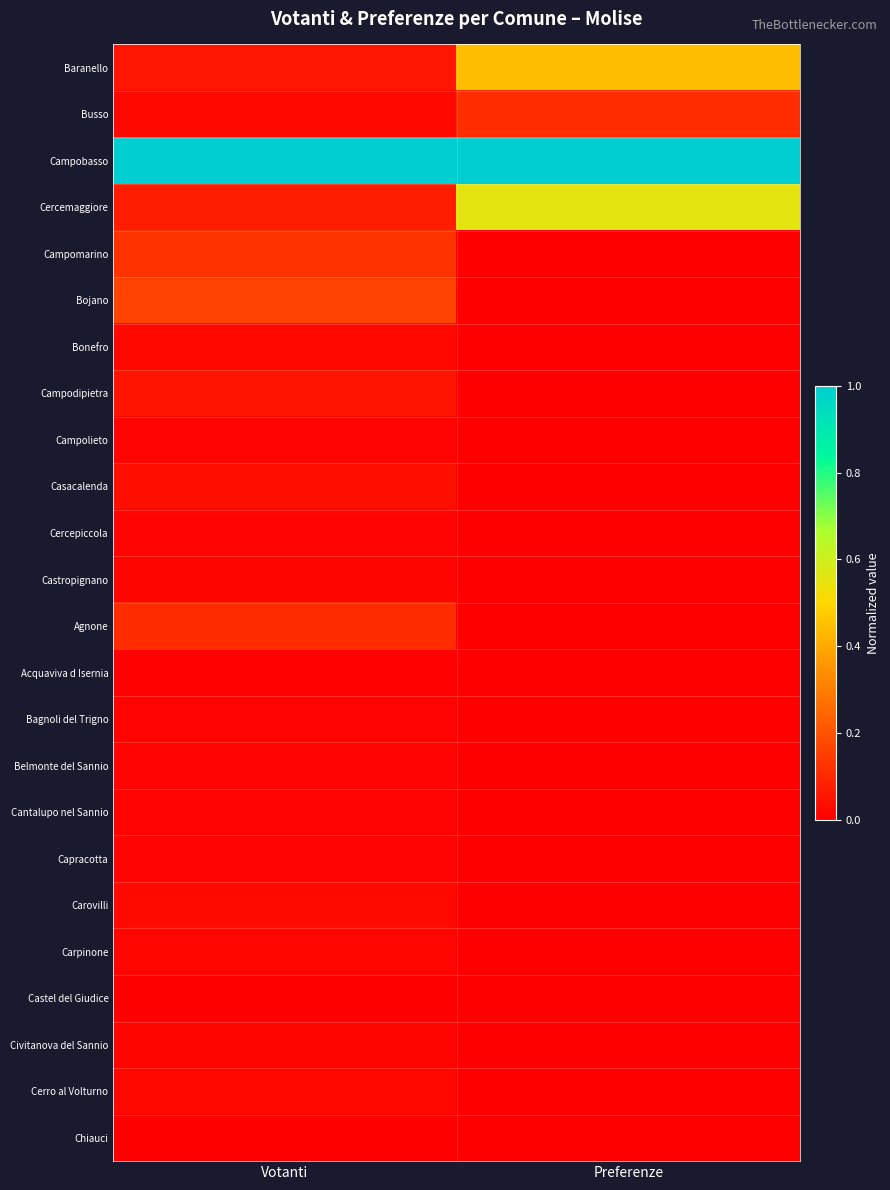

What is the total value across all series at Preferenze?

2.1